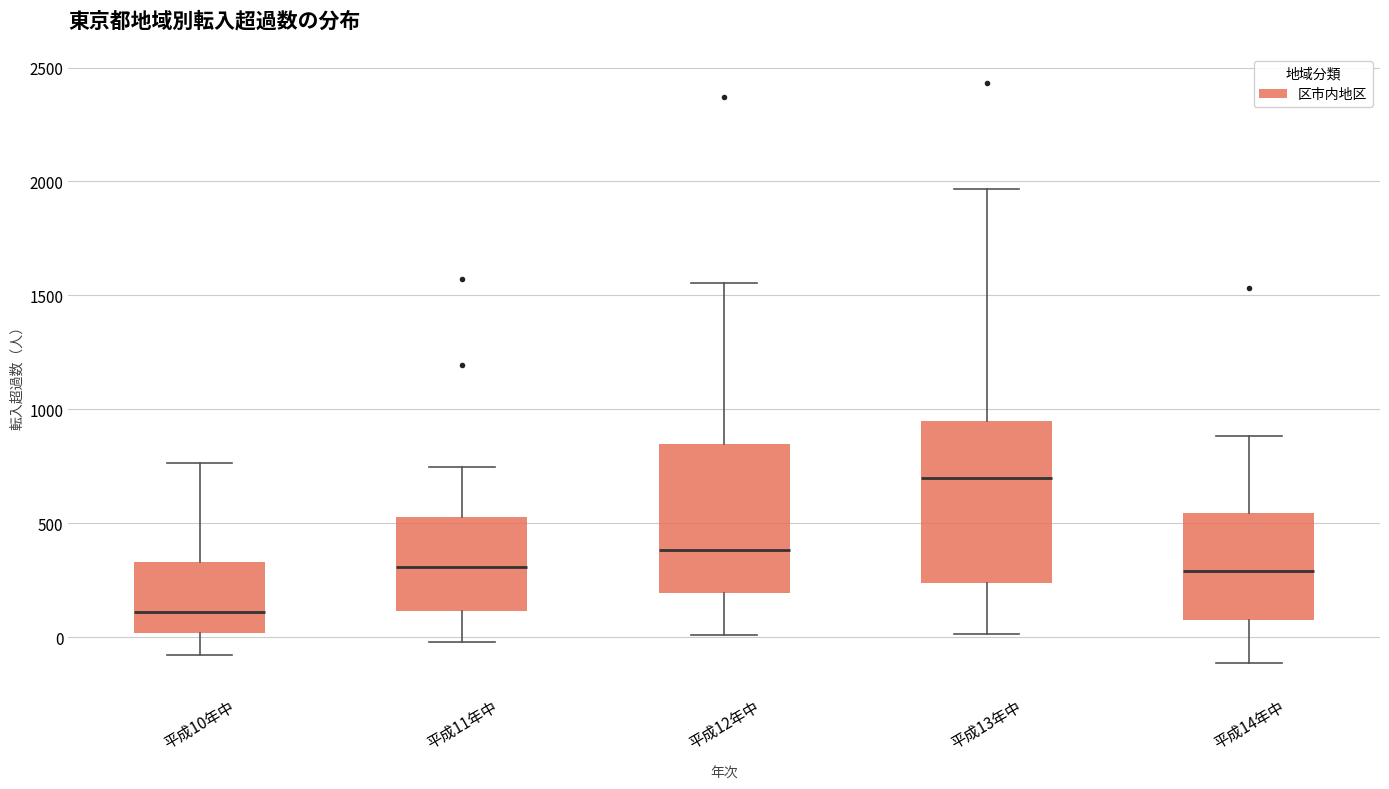

Which box's median line is the highest?

平成13年中